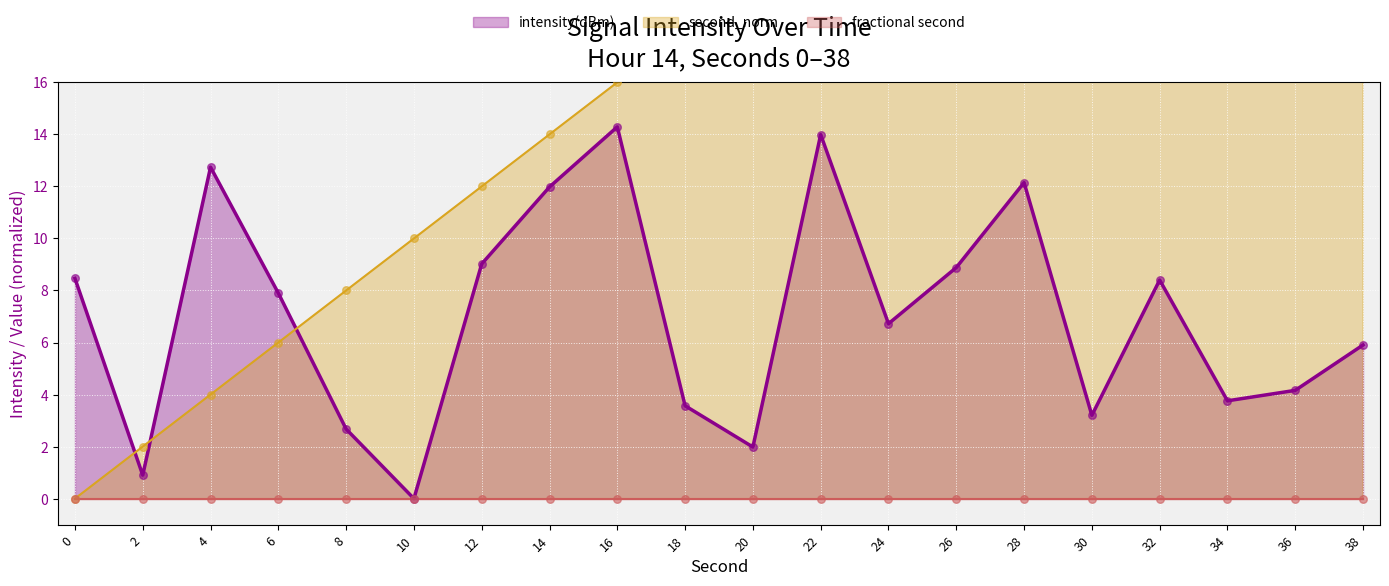

Which series has the largest Y range (max minus min)?

second_norm